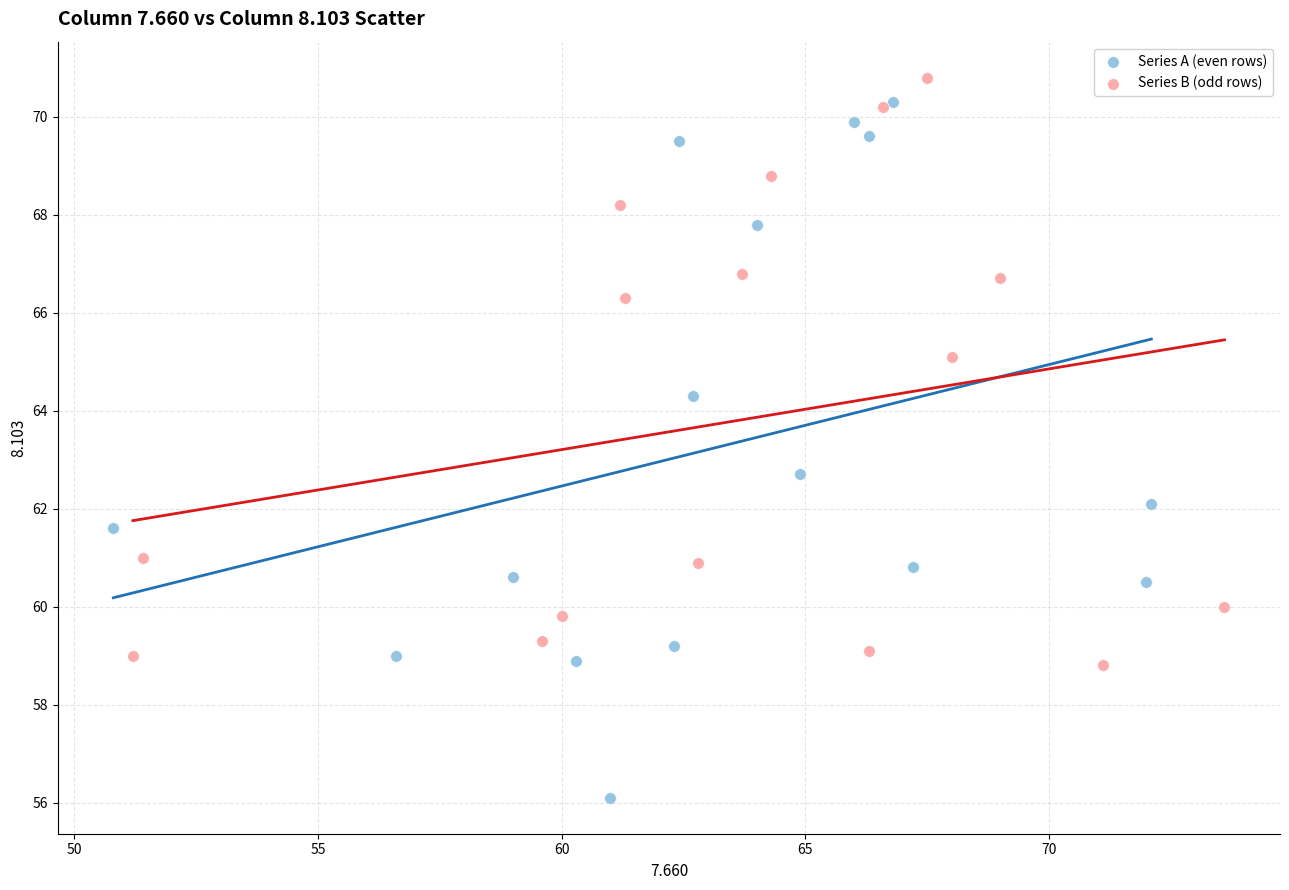

Which series contains the highest Y value?

Series B (odd rows)